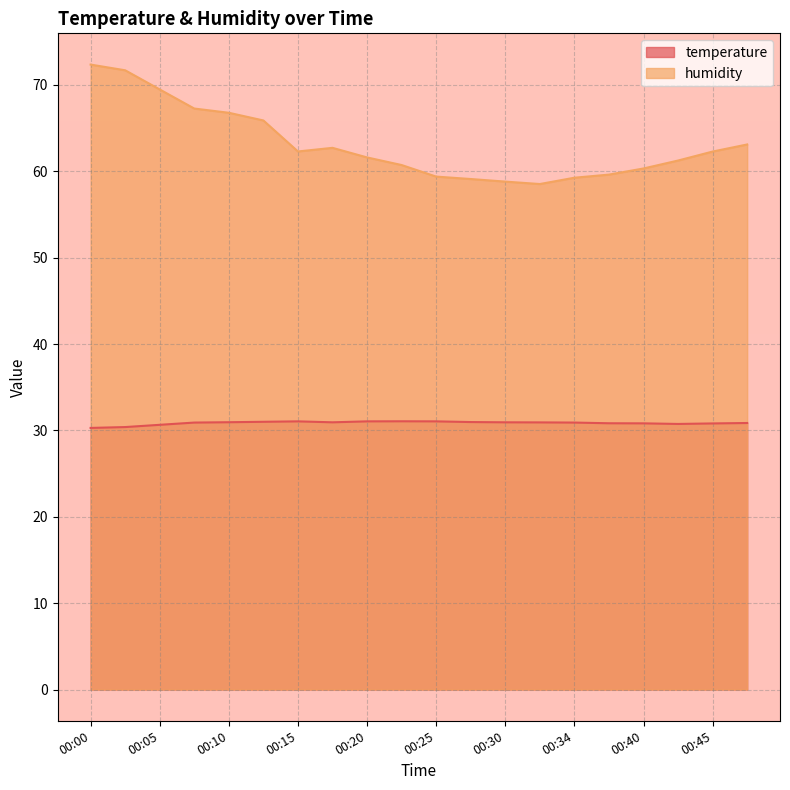

What is the difference between the maximum and minimum values in the temperature series?

0.8